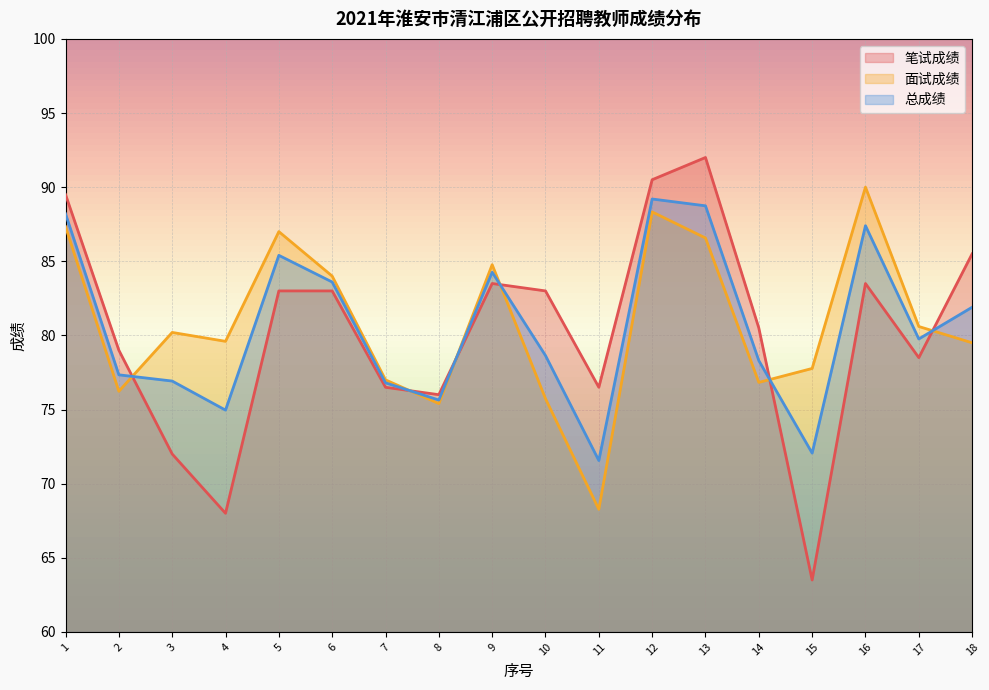

True or false: 总成绩 and 笔试成绩 cross at least once.

True